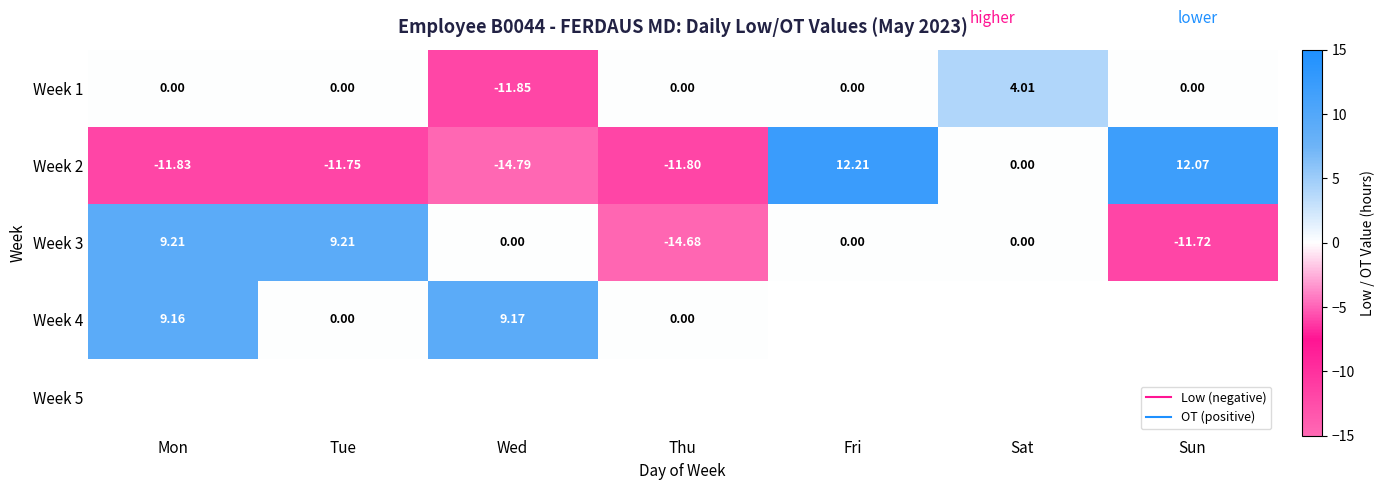

What is the difference between the highest and lowest values at Sat?

4.0